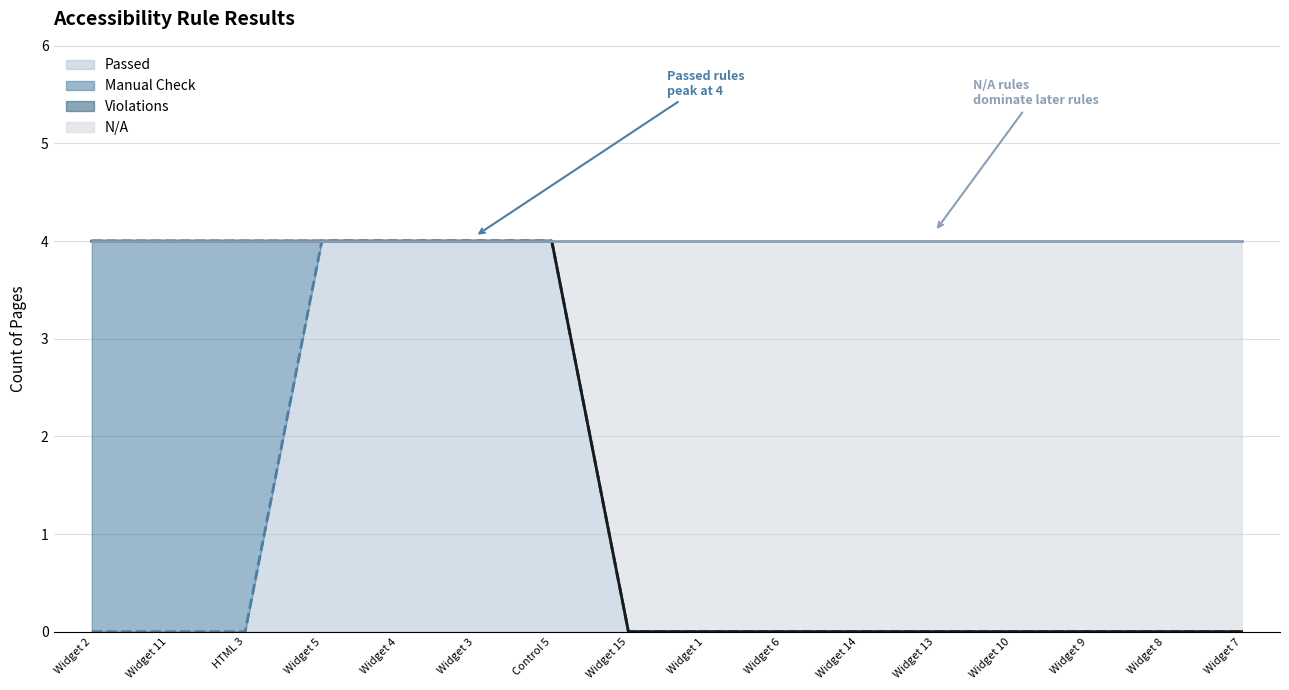

What is the label of the 13th point from the left?

Widget 10